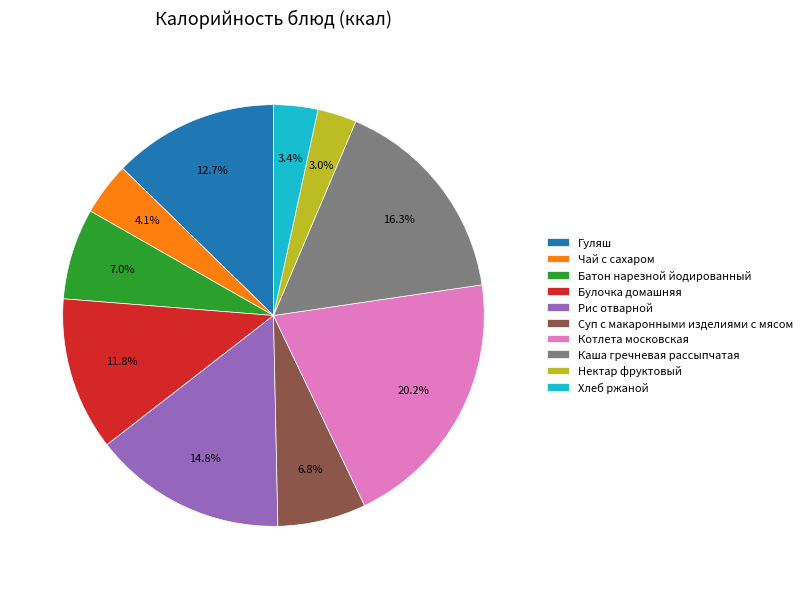

What percentage is NOT represented by Батон нарезной йодированный?

93.0%